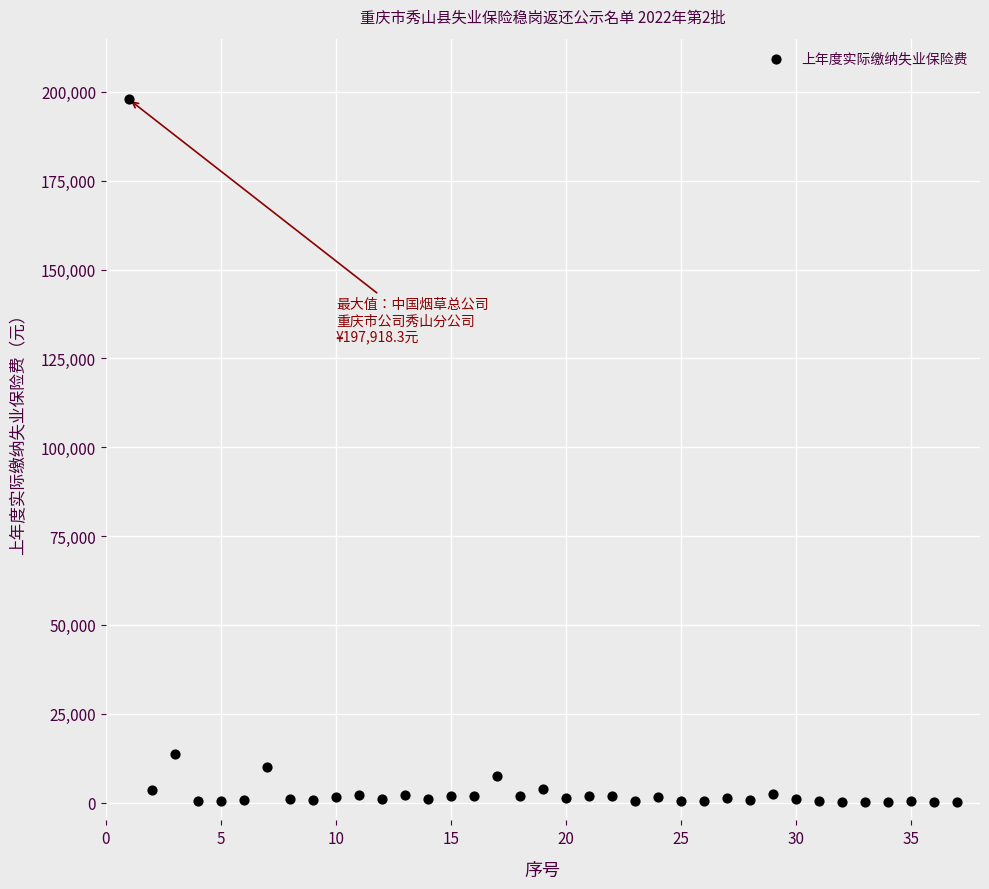

What is the range of Y values (max minus min)?

197844.3